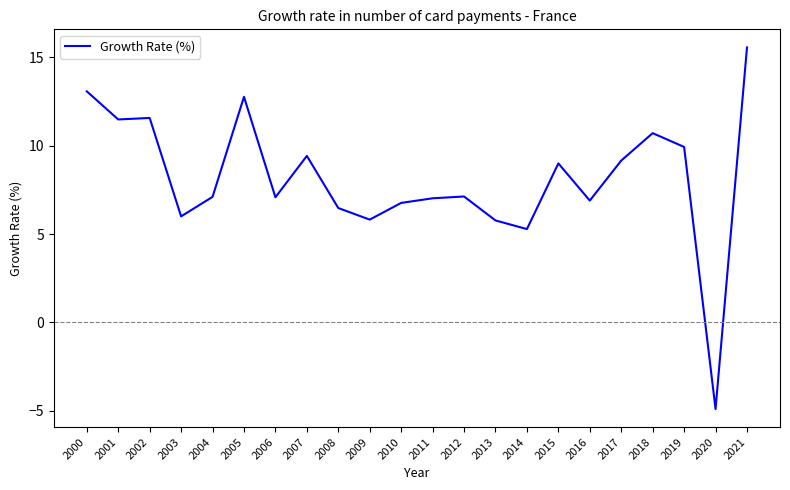

At which label is the value closest to 5?

2014